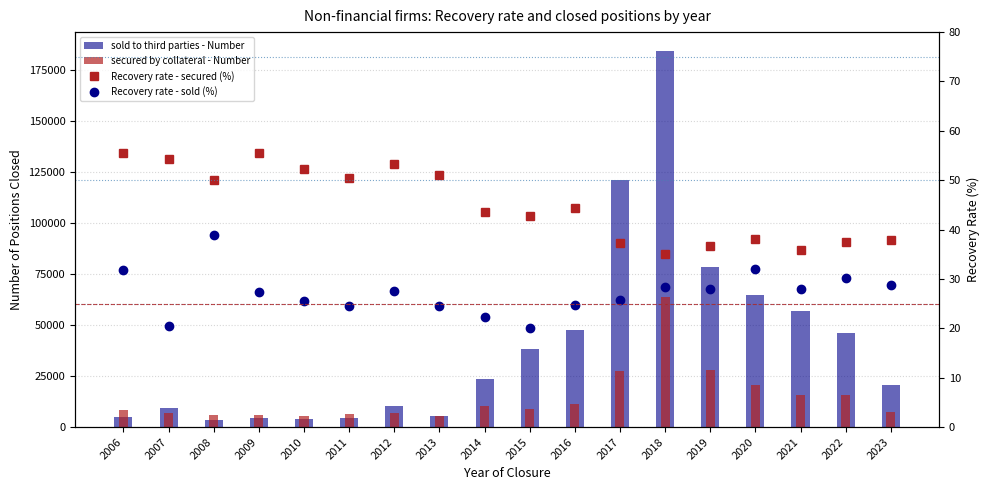

Is it true that sold to third parties - Number equals 45990.0 at 2022?

True